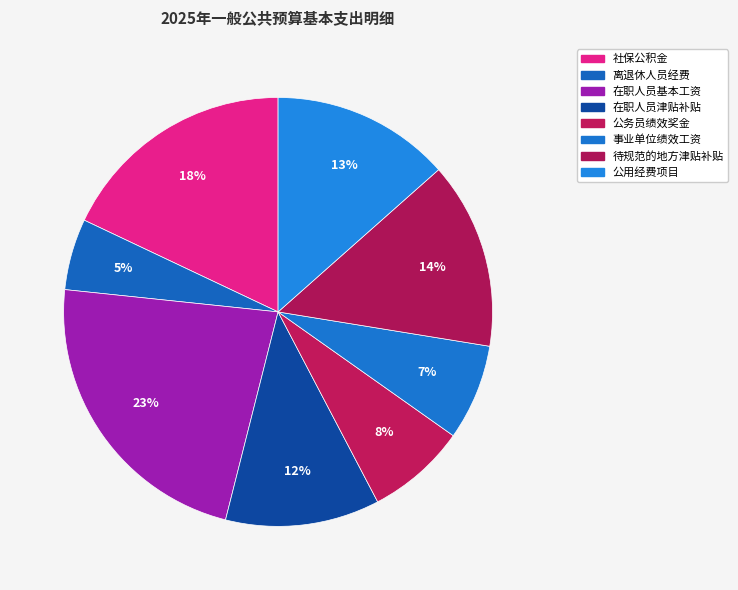

What portion of the pie excludes 公用经费项目?

86.5%